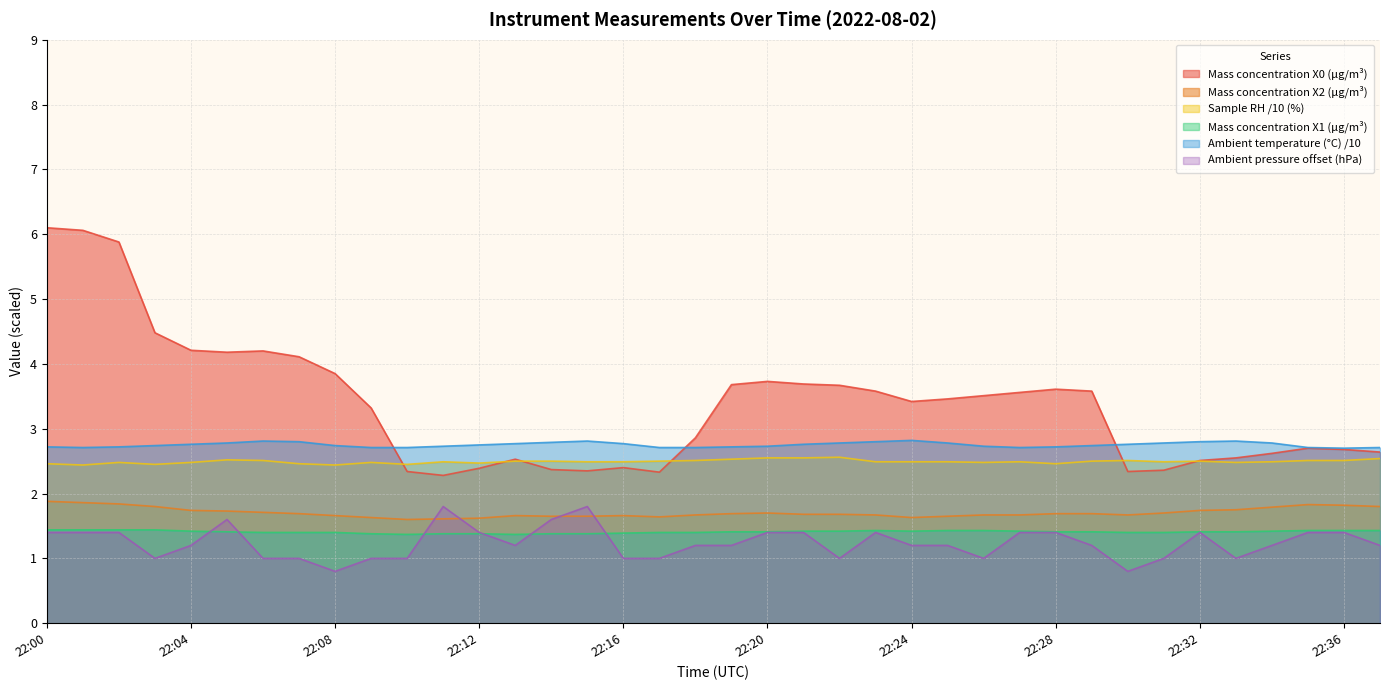

What is the minimum value for Mass concentration X1 (μg/m³)?

1.4